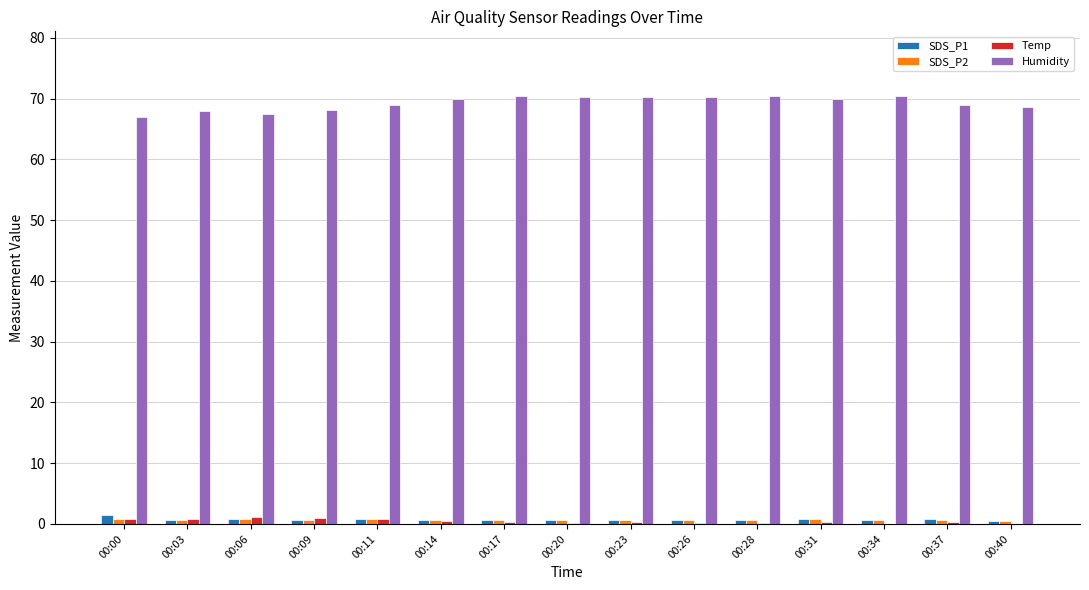

Which series has the largest total across all categories?

Humidity